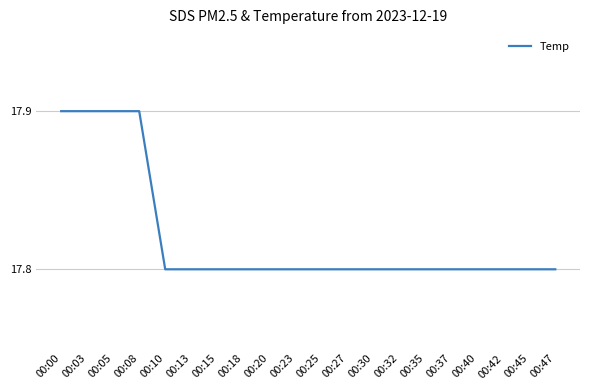

What is the average value?

17.8